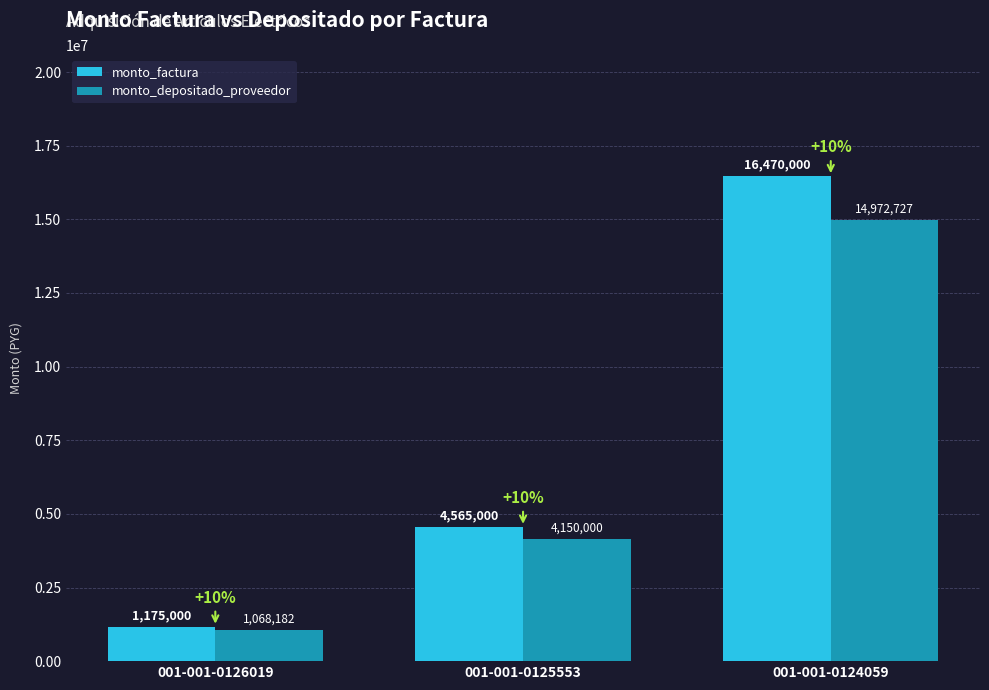

Reading left to right, list all the values displayed in this chart.

monto_factura: 1175000	4565000	16470000
monto_depositado_proveedor: 1068182	4150000	14972727